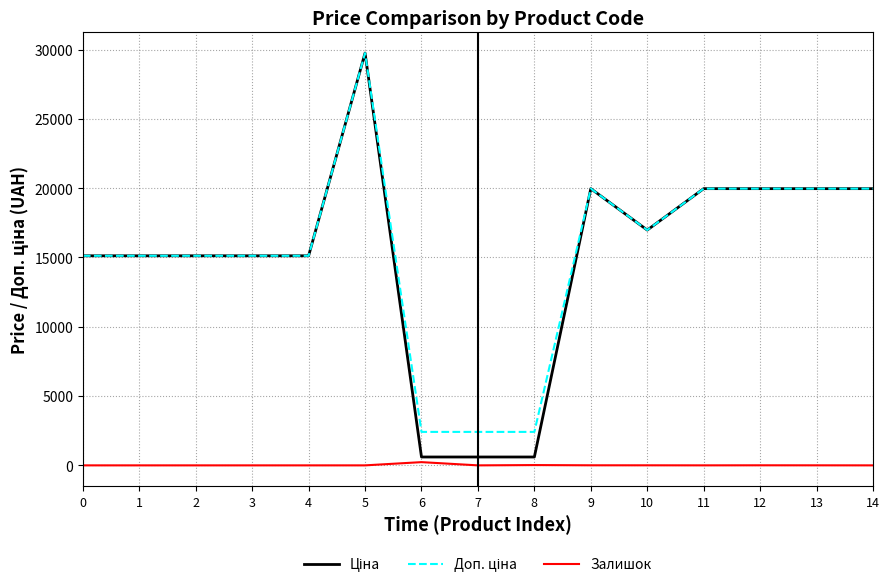

True or false: Залишок has a value of 0.0 at 4.

True